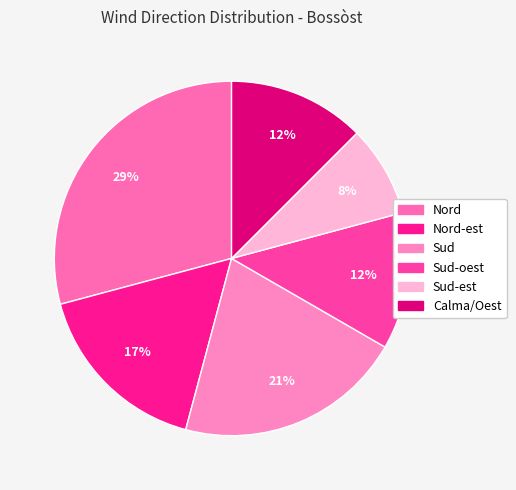

How many slices are in this pie chart?

6